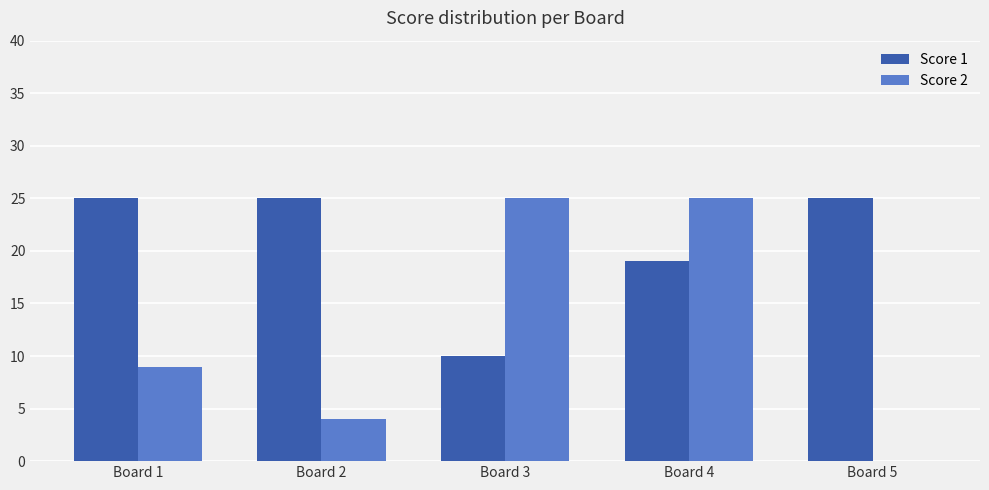

The value of Score 1 at Board 3 is 15. True or false?

False